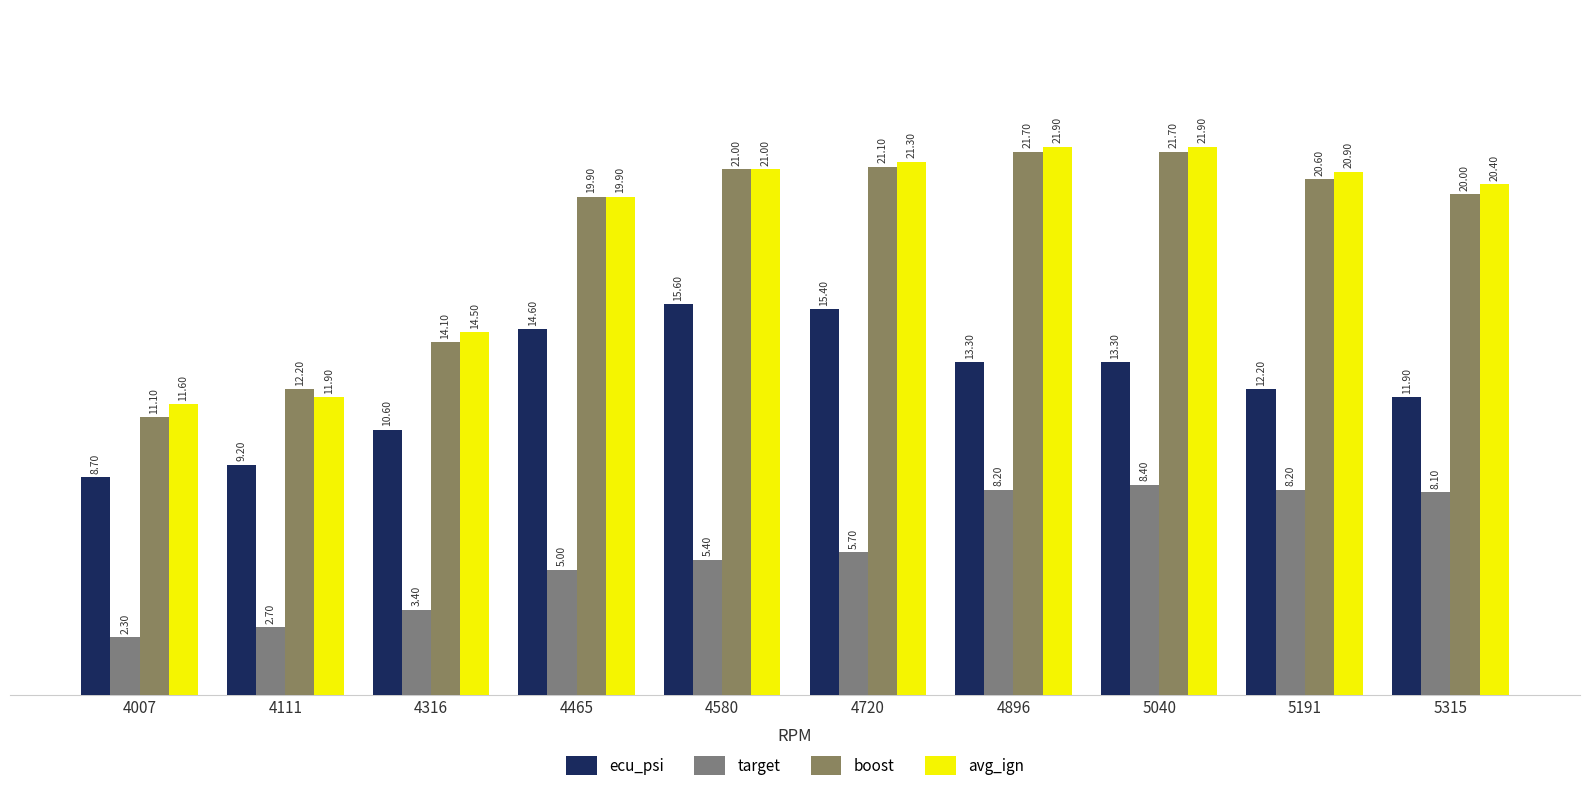

What are all the series names shown in the legend?

ecu_psi, target, boost, avg_ign